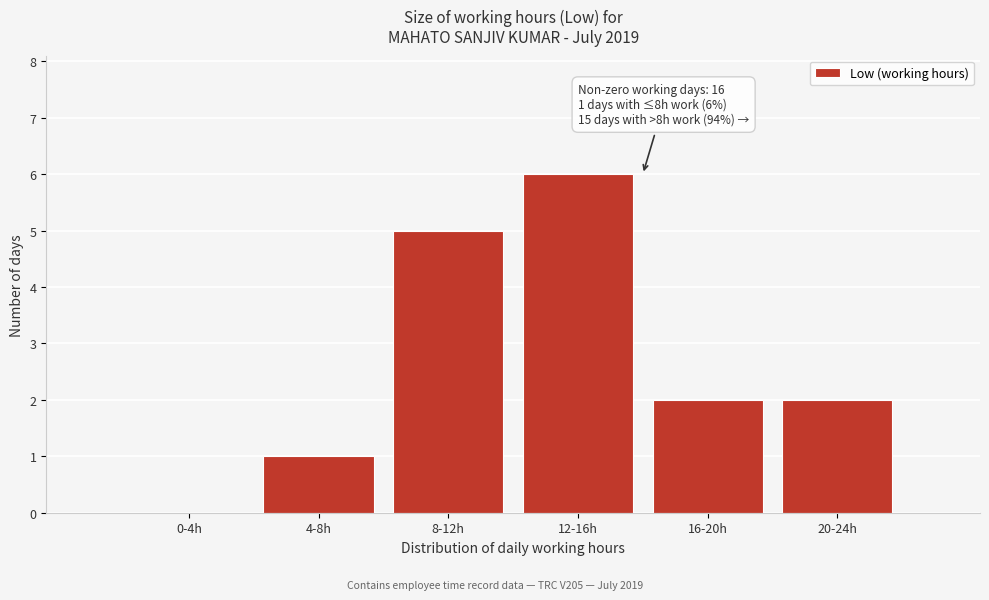

Reading right to left, what are all the values shown in this chart?

20-24h=2	16-20h=2	12-16h=6	8-12h=5	4-8h=1	0-4h=0